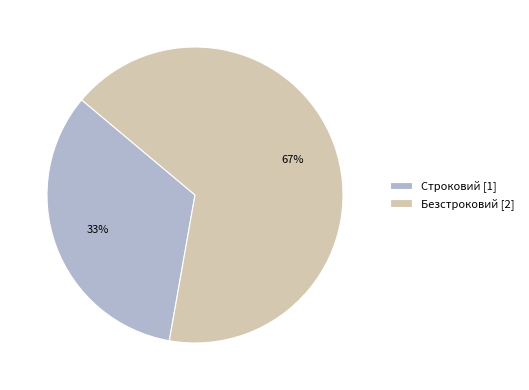

What is the ratio of the value at Безстроковий [2] to the value at Строковий [1]?

2.0